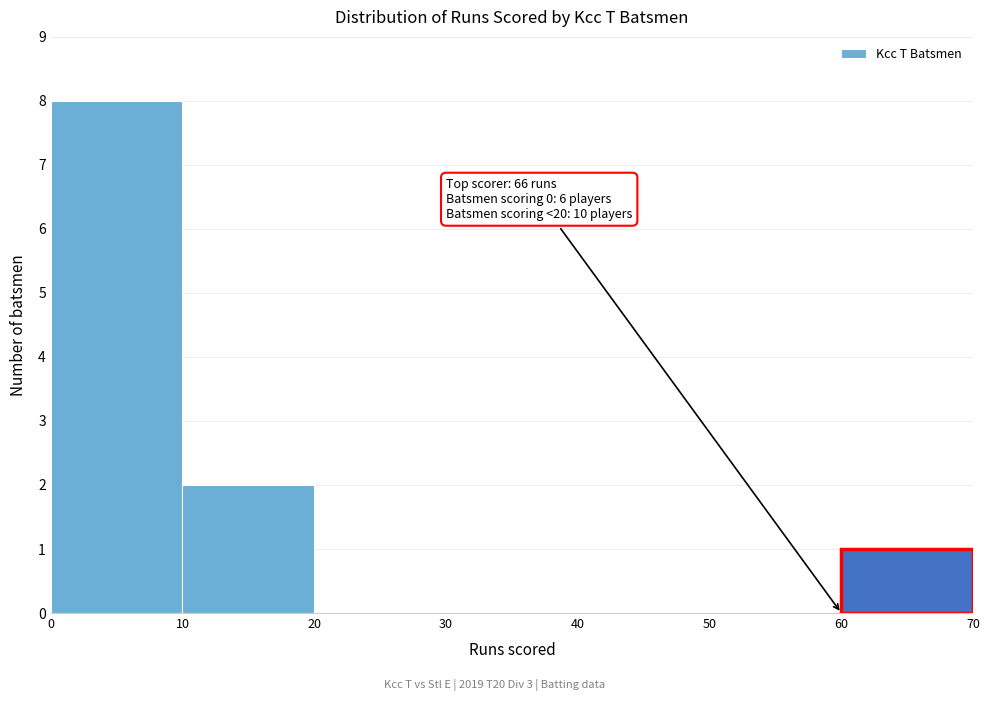

Over which range of the x-axis is the bar tallest?

0 to 10